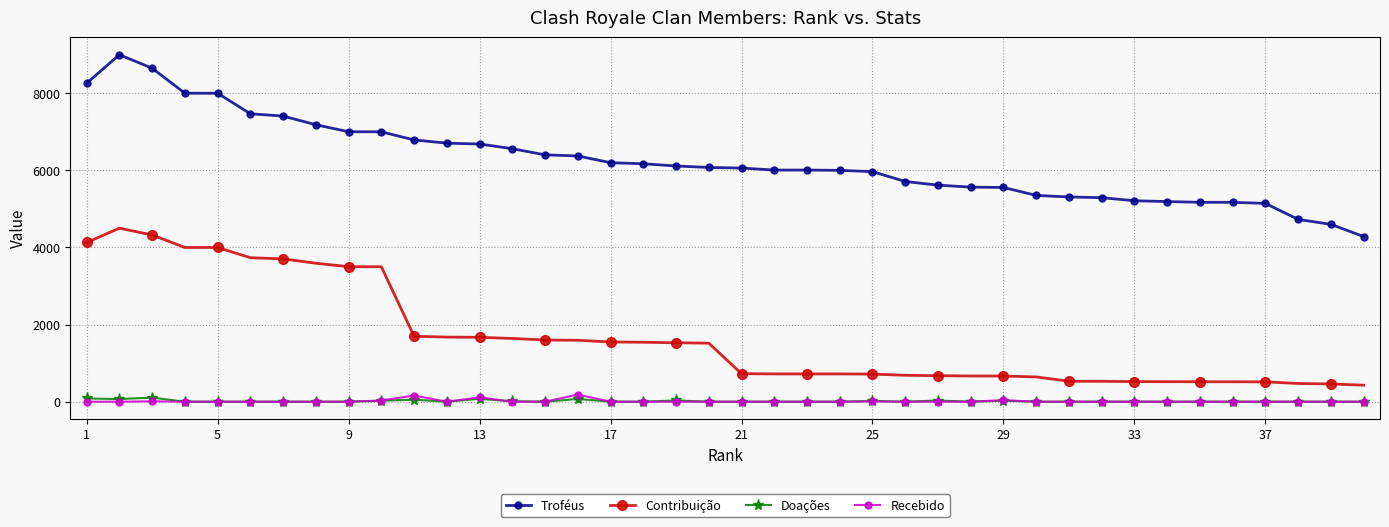

True or false: Troféus and Contribuição cross at least once.

False